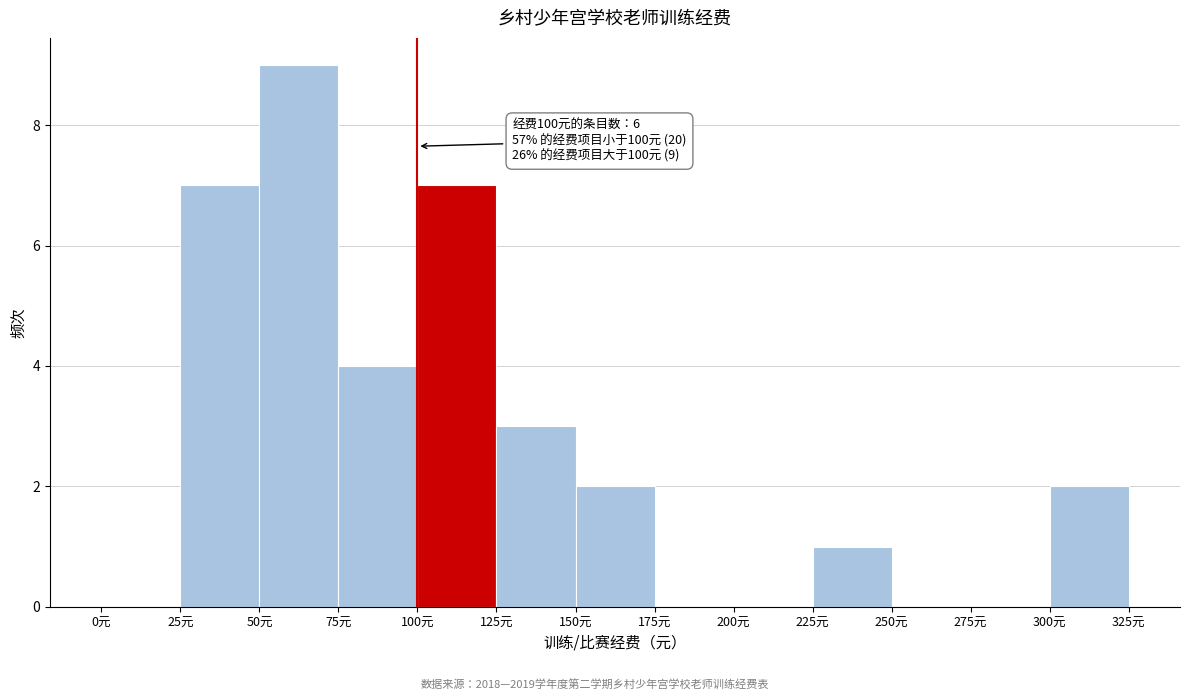

Over which range of the x-axis is the bar tallest?

50 to 75